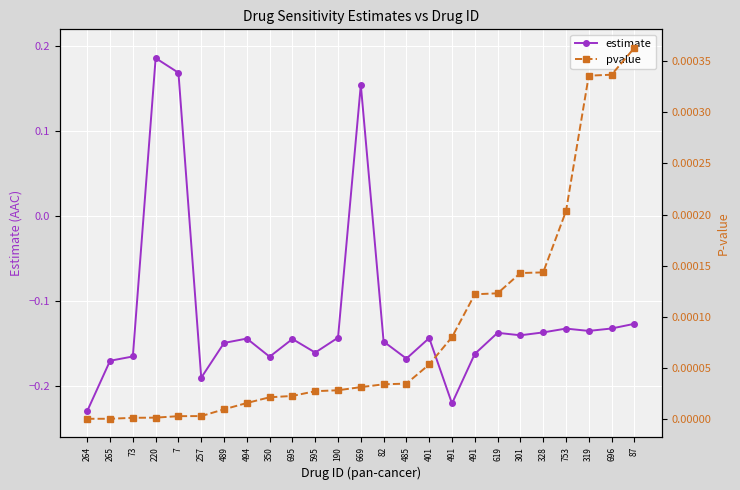

What is the label of the 3rd point from the left?

73